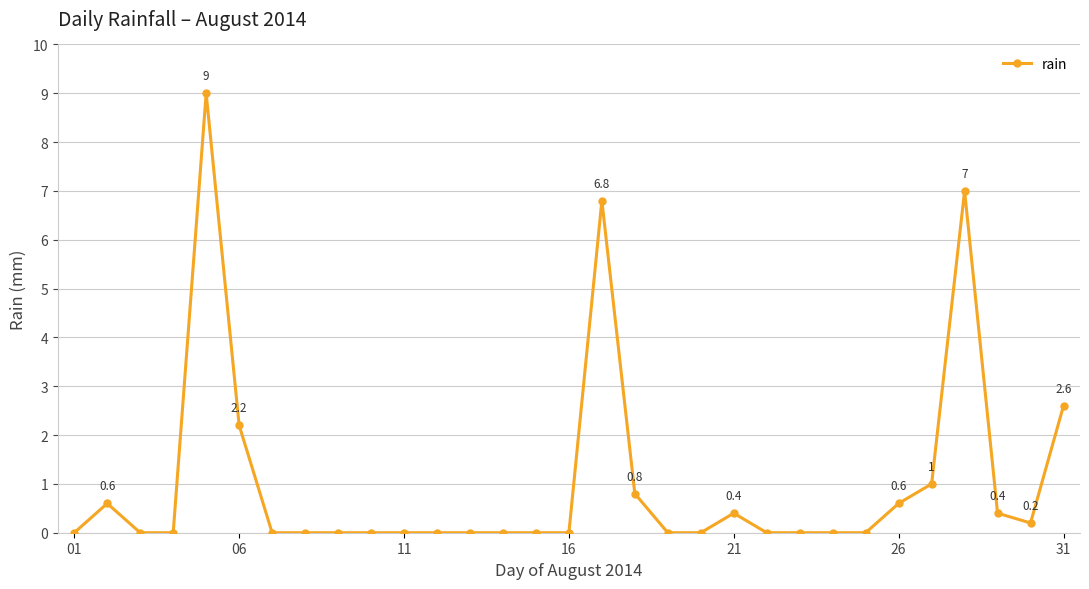

What is the maximum value shown in the chart?

9.0